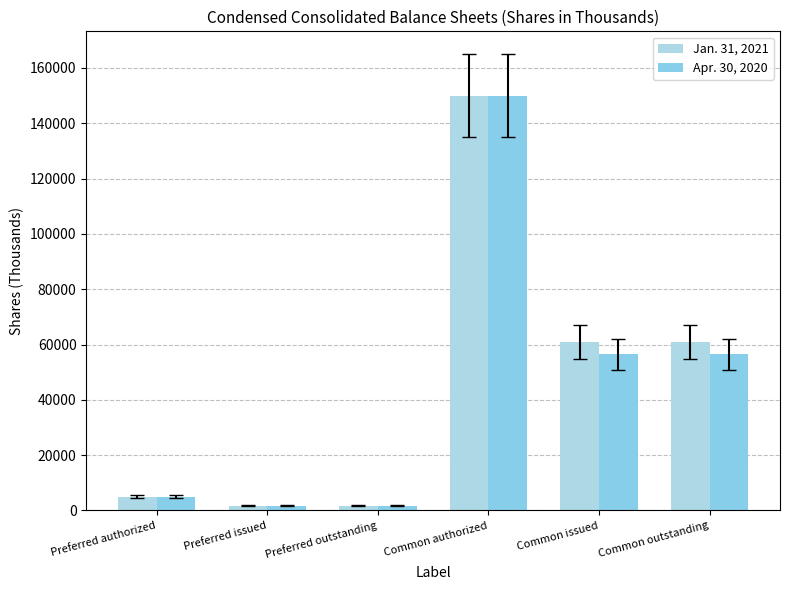

Rank the series by their maximum value, from highest to lowest.

Jan. 31, 2021, Apr. 30, 2020